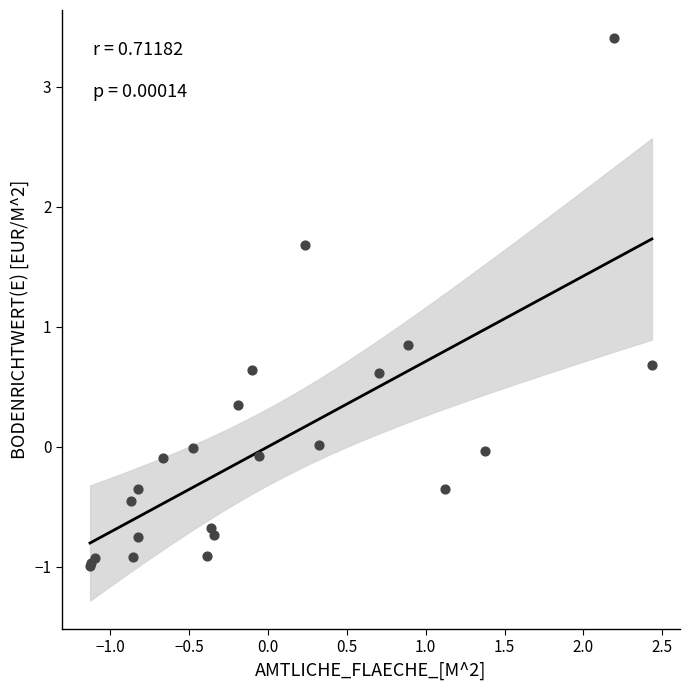

What Y value in the scatter plot is closest to 1?

0.8